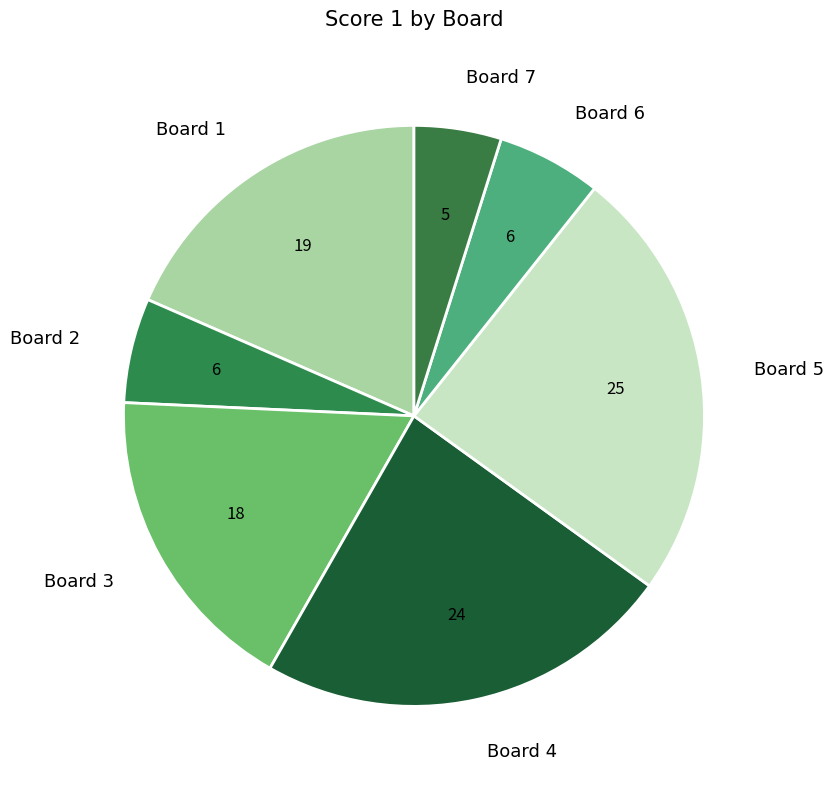

Does any single category account for the majority?

No